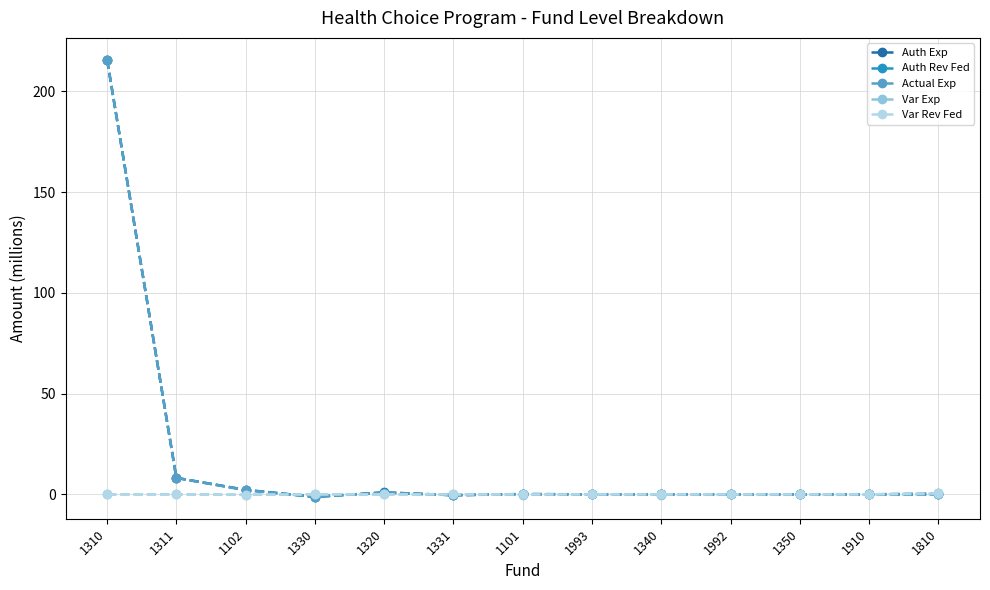

How many categories are shown in the chart?

13